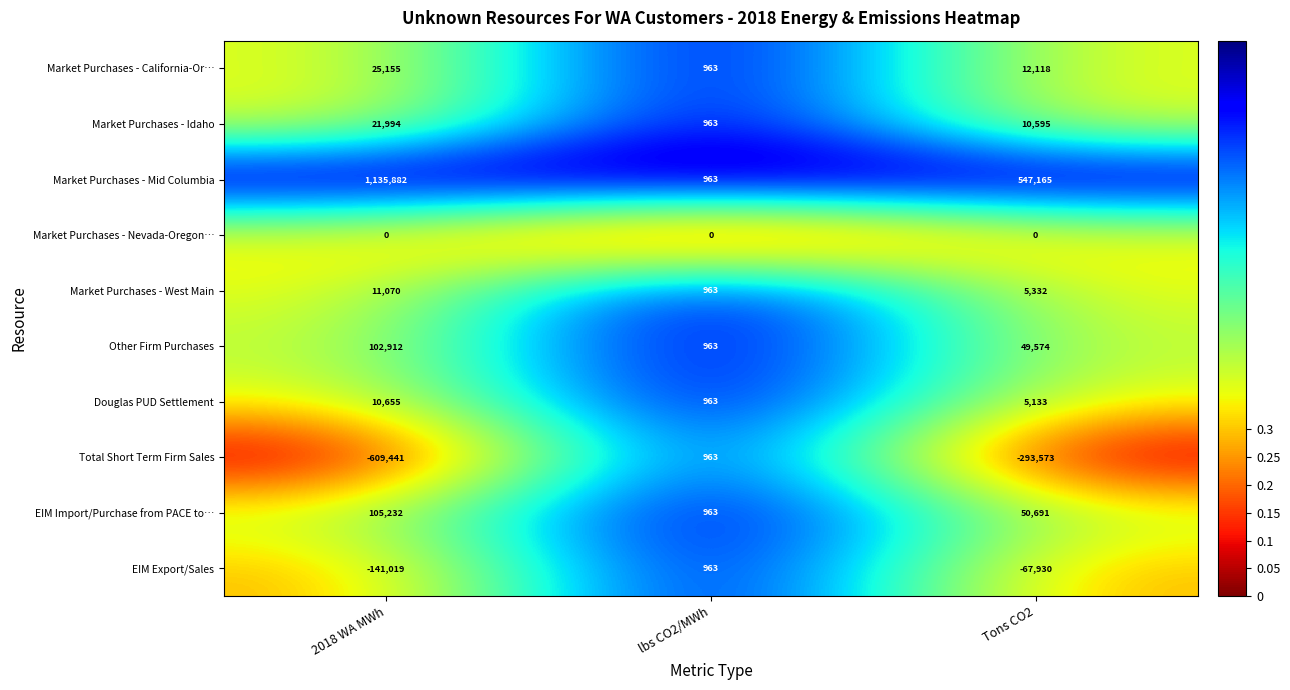

Count the Market Purchases - California-Or… values in the range 963 to 25155.

3